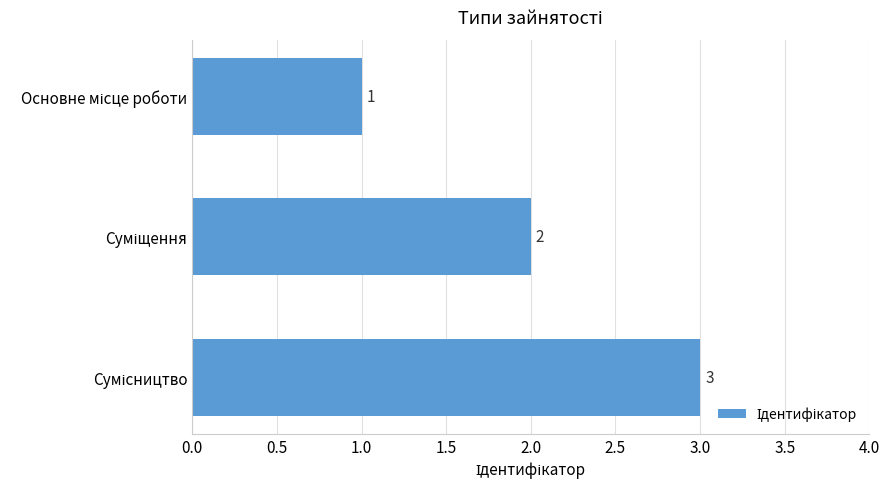

Count the values in the range 1 to 3.

3